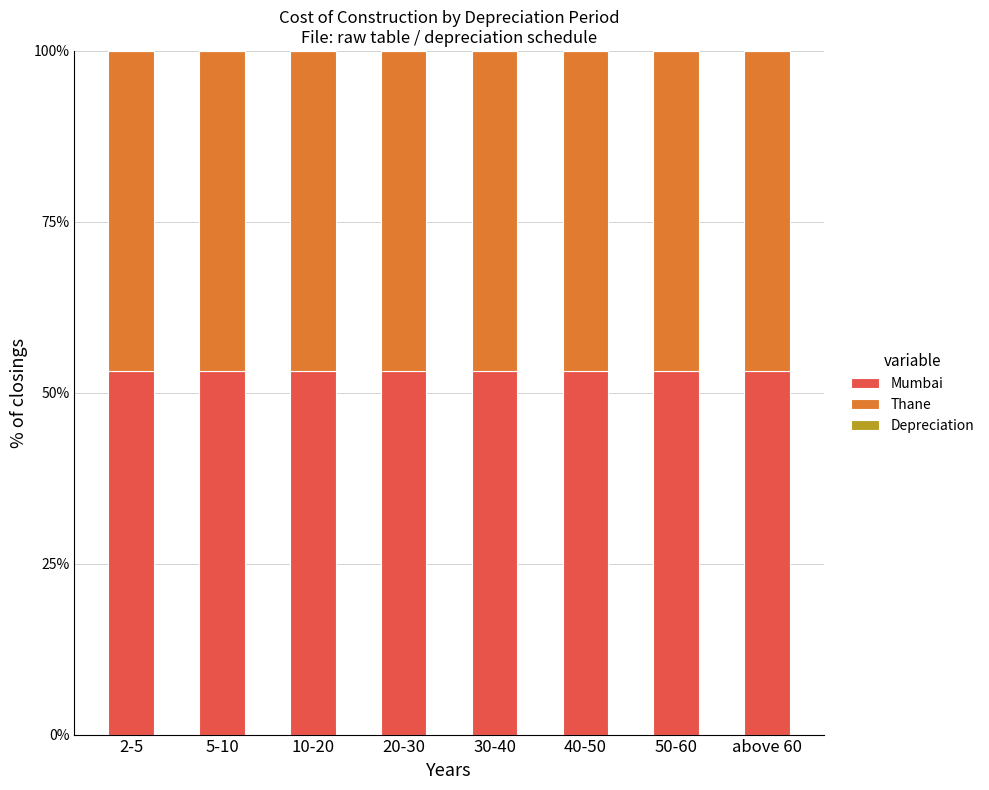

True or false: Mumbai has a value of 17.4 at 40-50.

False